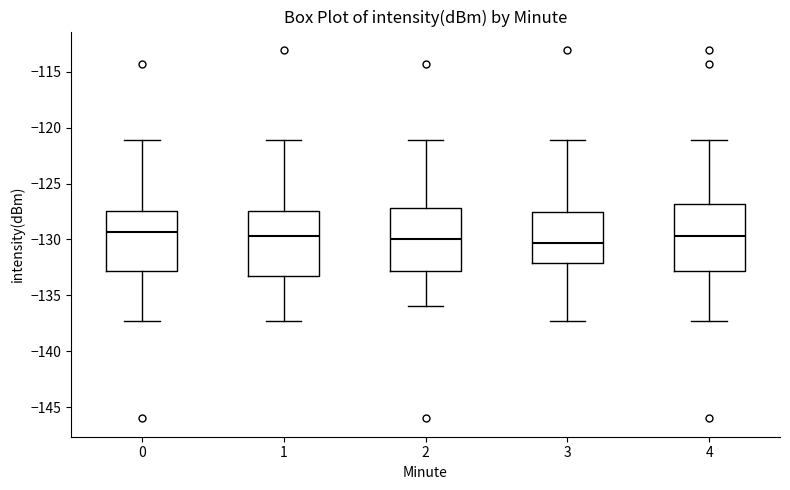

Reading left to right, transcribe this box plot: for each box, give where its median line is, the range the box spans, and where its two whiskers end, as read against the y-axis. The values are not printed on the chart, so give them approximately, as read against the axis.

0: median -129.5, box -133.0 to -127.5, whiskers -137.5 to -121.0
1: median -129.5, box -133.5 to -127.5, whiskers -137.5 to -121.0
2: median -130.0, box -133.0 to -127.0, whiskers -136.0 to -121.0
3: median -130.5, box -132.0 to -127.5, whiskers -137.5 to -121.0
4: median -129.5, box -133.0 to -127.0, whiskers -137.5 to -121.0